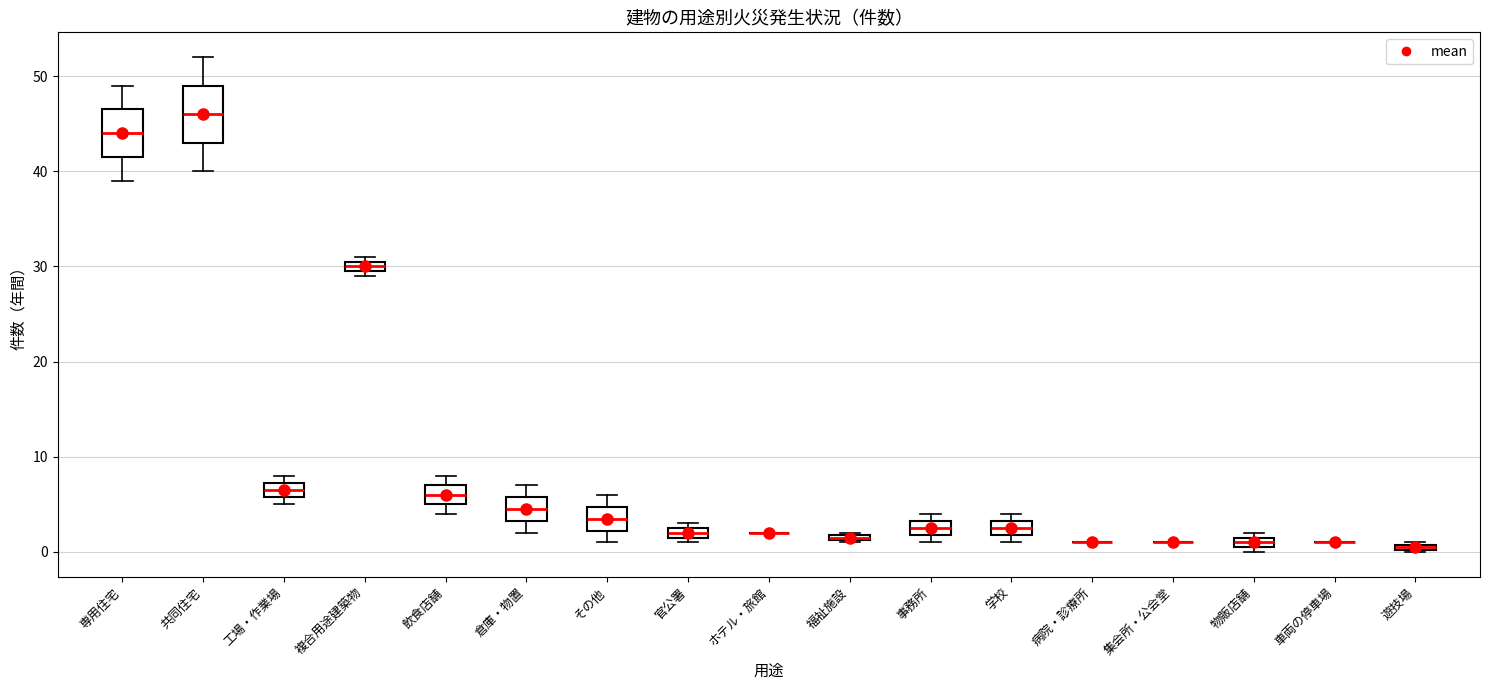

Where is the lower edge of the box for 物販店舗 on the y-axis? The values are not printed on the chart, so give them approximately, as read against the axis.

1